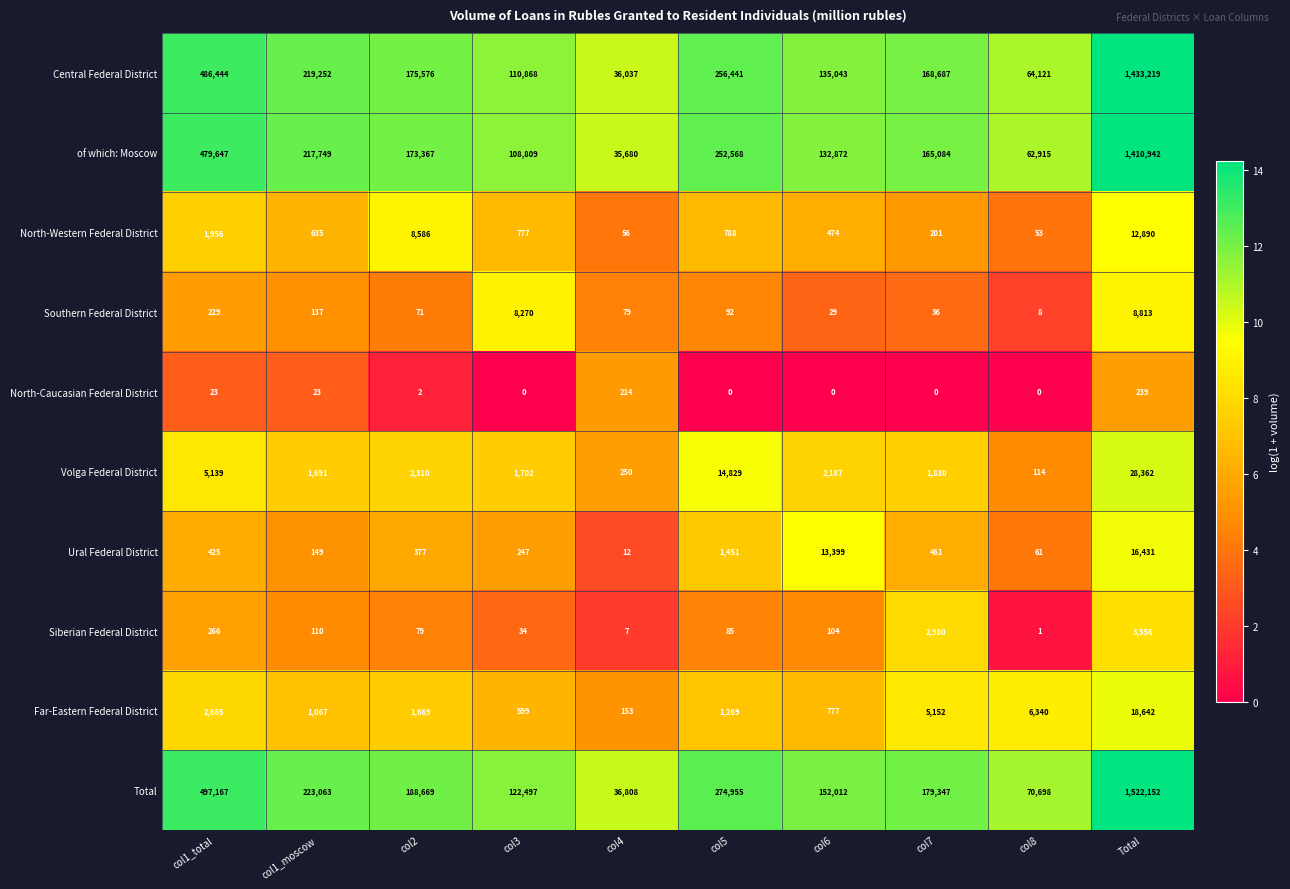

Rank the series at col7 from lowest to highest value.

North-Caucasian Federal District, Southern Federal District, North-Western Federal District, Ural Federal District, Volga Federal District, Siberian Federal District, Far-Eastern Federal District, of which: Moscow, Central Federal District, Total